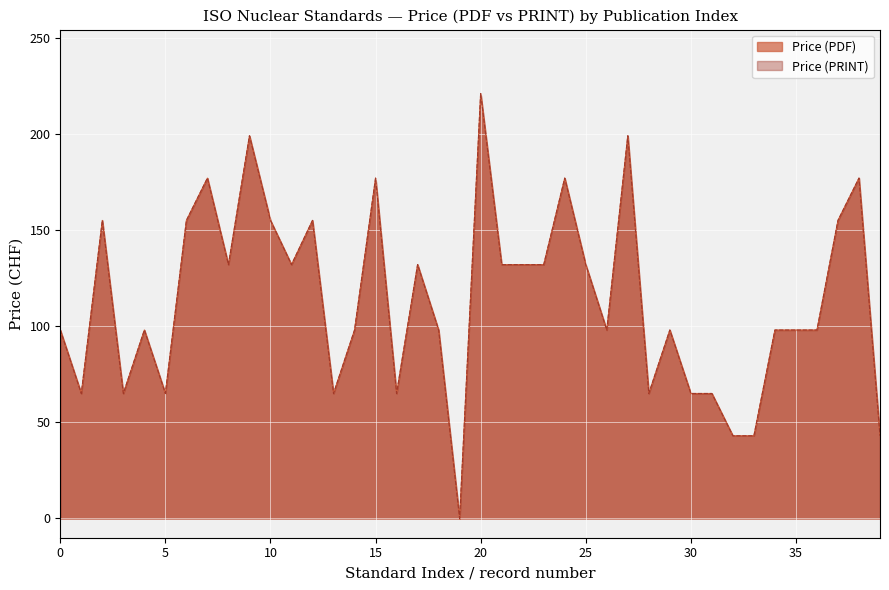

How many data points in Price (PDF) are above 98?

19